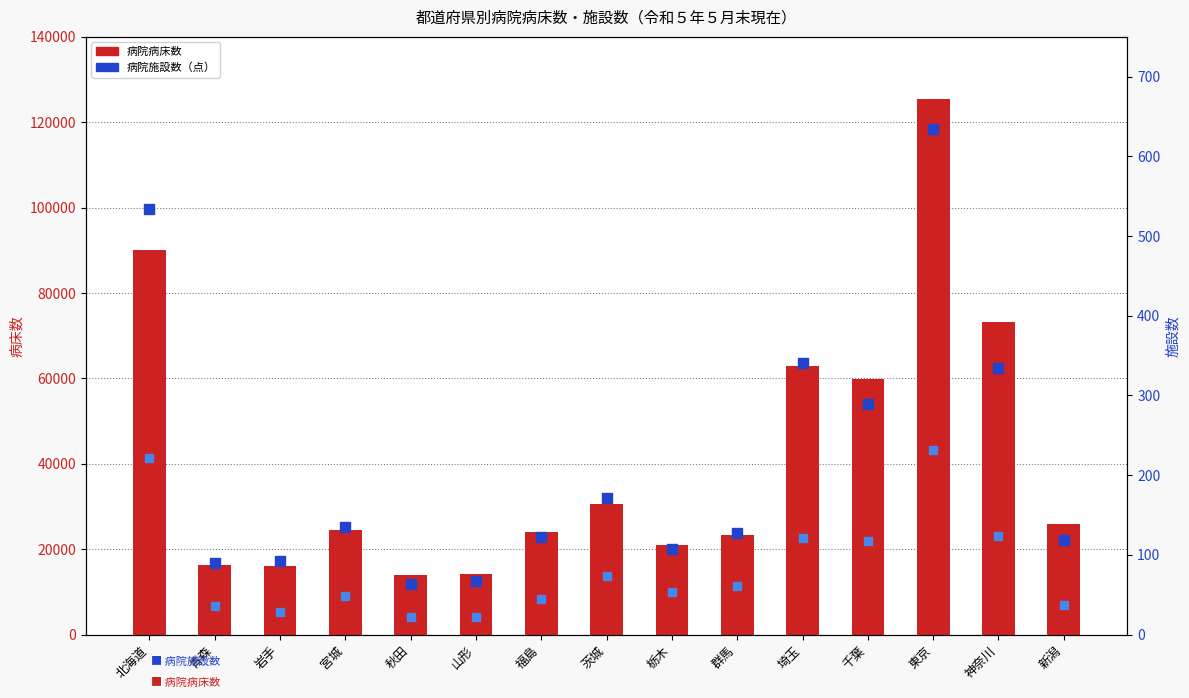

Is the value of 療養病床を有する病院数 at 宮城 greater than the value of 病院病床数 at 福島?

No